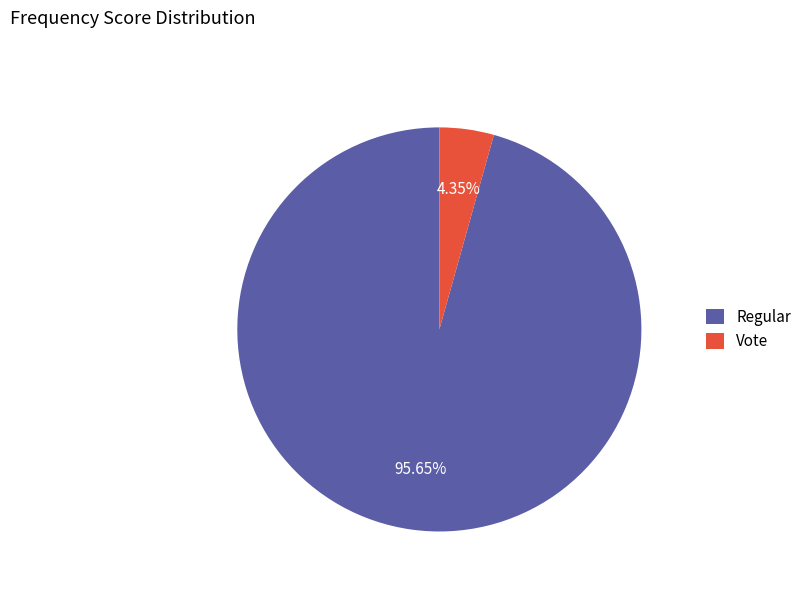

Which slice is the largest?

Regular